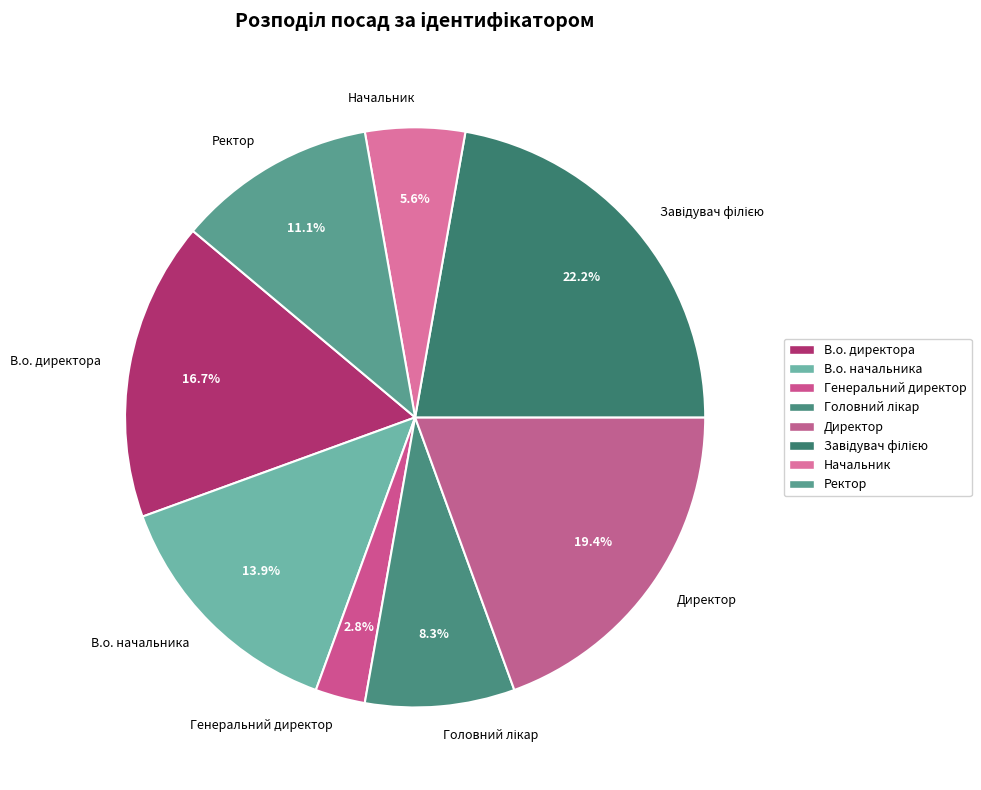

Between В.о. начальника and Директор, which is larger?

Директор